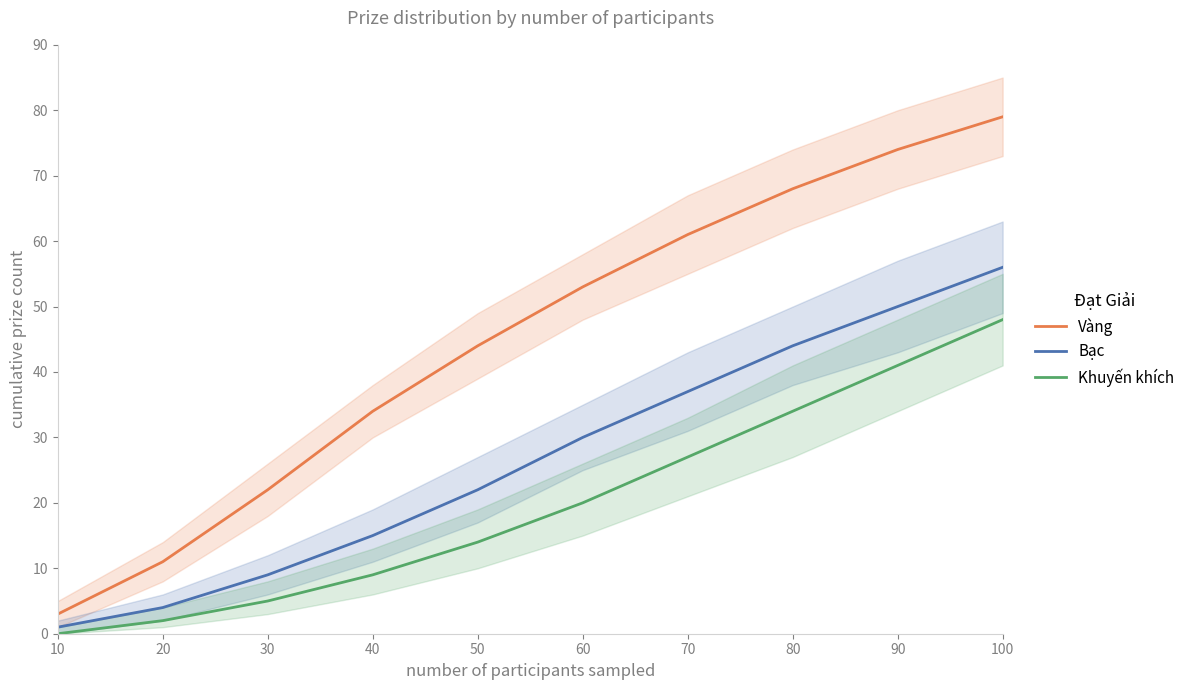

Which category has the lowest value across all series?

10